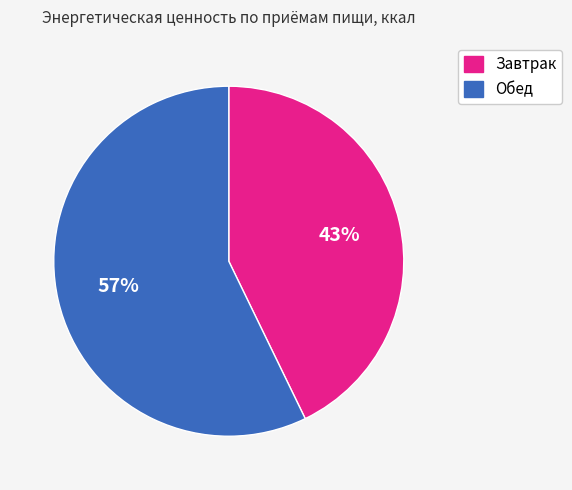

To the nearest percent, what is the difference between the Обед and Завтрак slice percentages?

14%